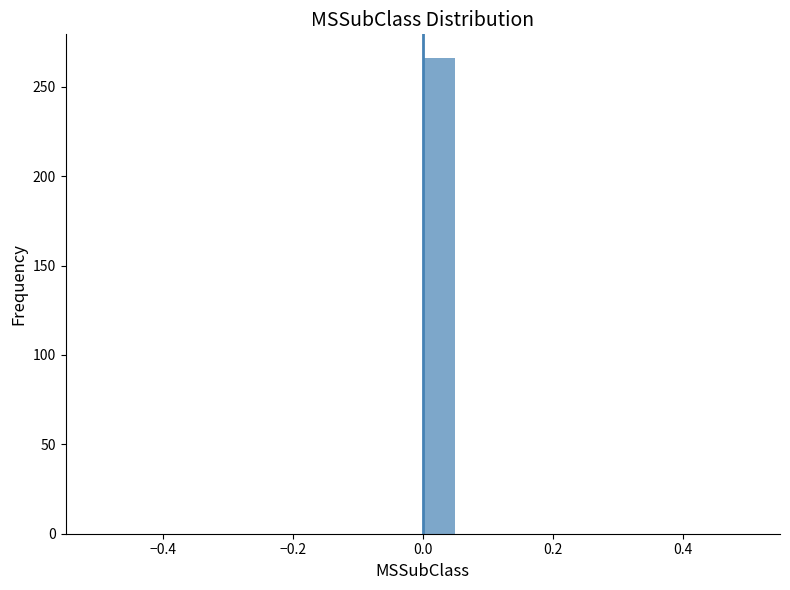

Read against the x-axis, roughly where is the centre of the tallest bar?

0.02